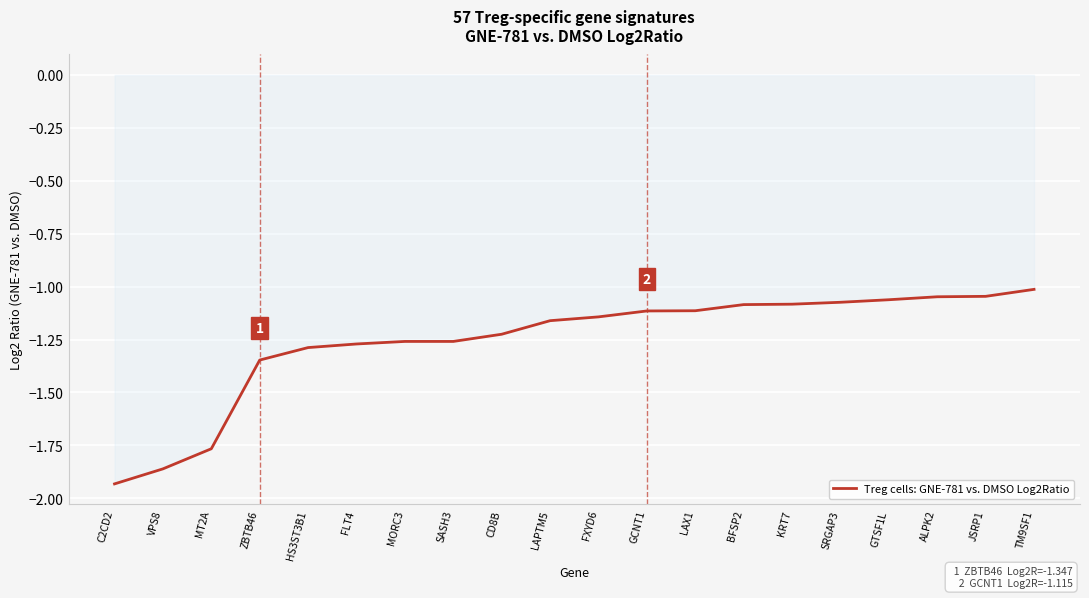

Which category has the lowest value across all series?

C2CD2